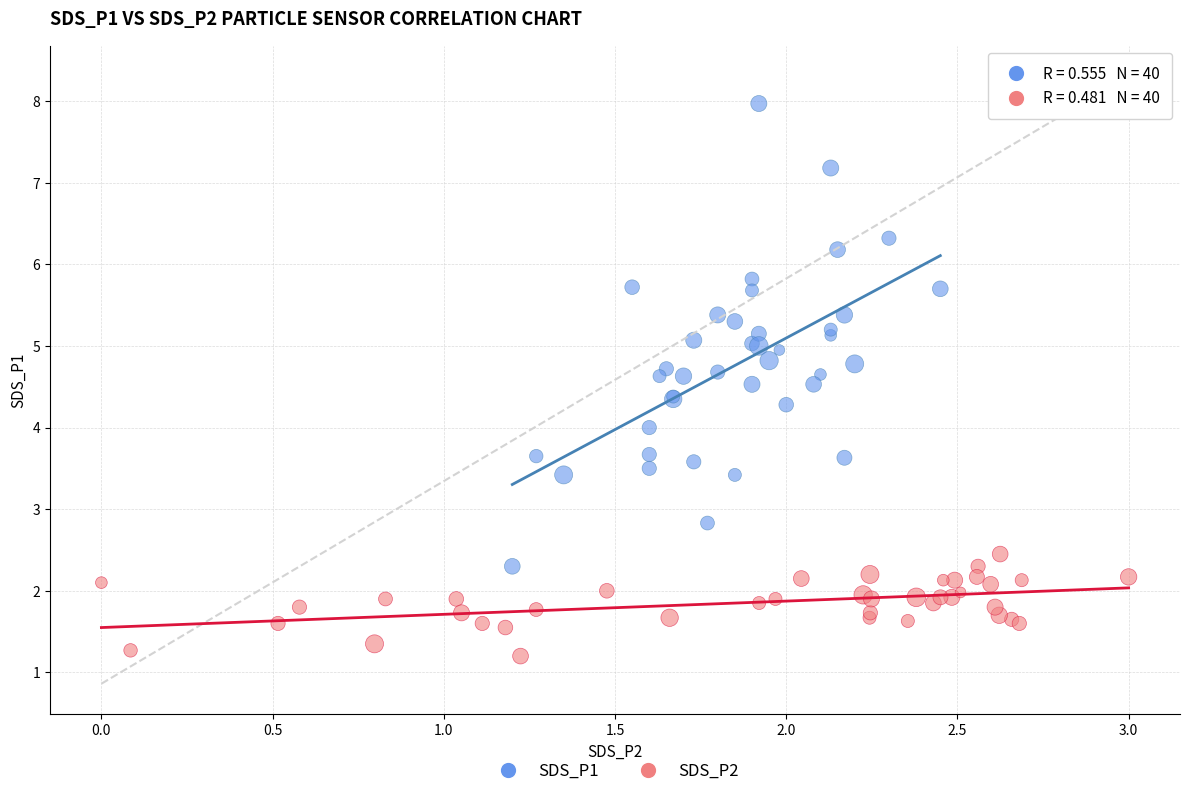

Which series reaches the maximum Y coordinate?

SDS_P1